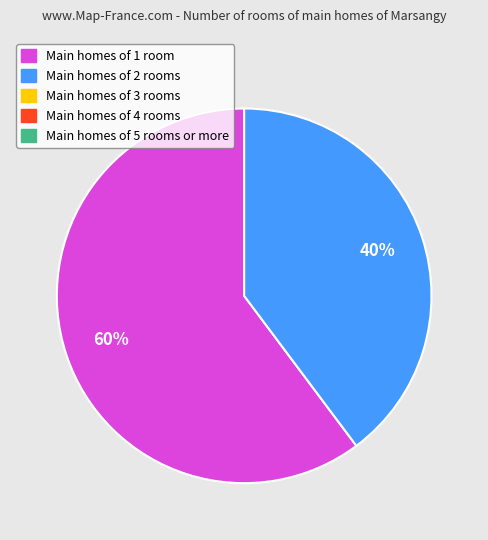

Does any single category account for the majority?

Yes